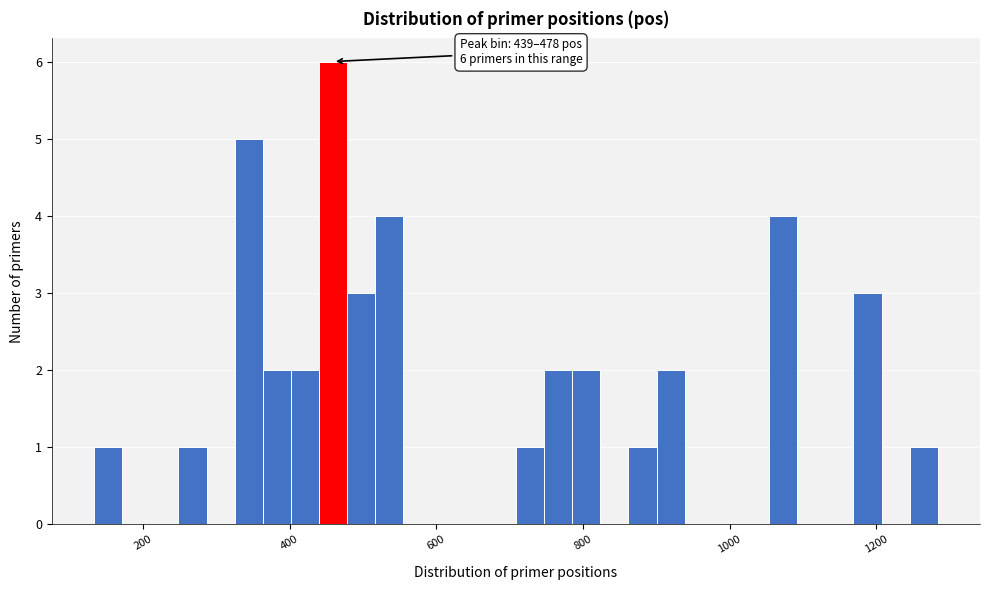

Around what value on the x-axis is the tallest bar? Give the approximate position of its centre, as read against the axis.

460